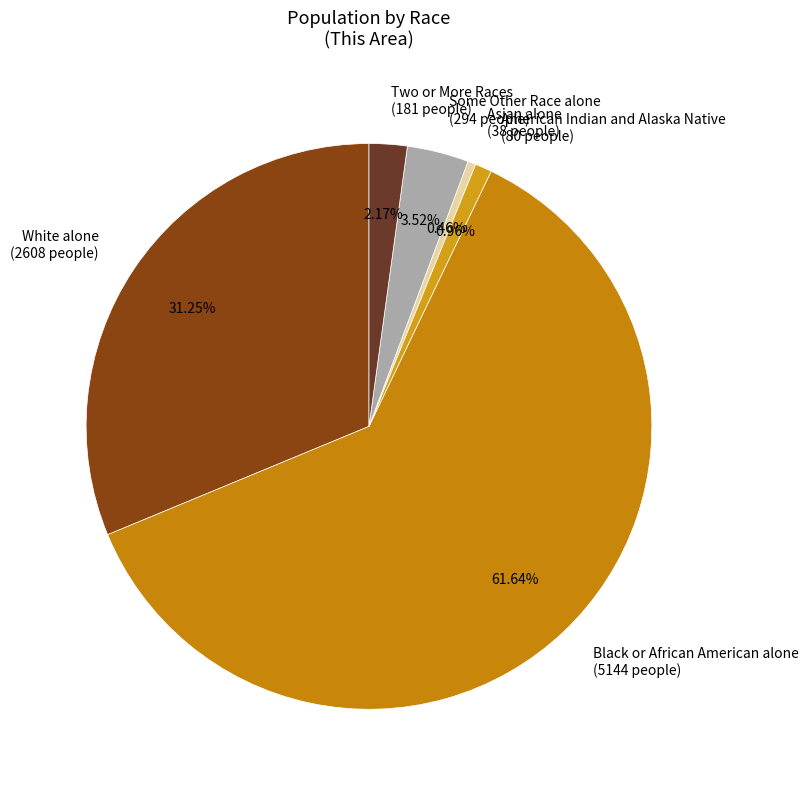

What percentage is NOT represented by American Indian and Alaska Native?

99.0%